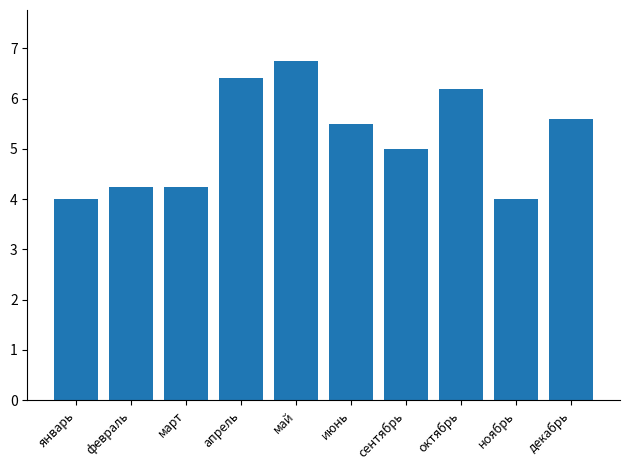

Is it true that the value at ноябрь is 4.0?

True